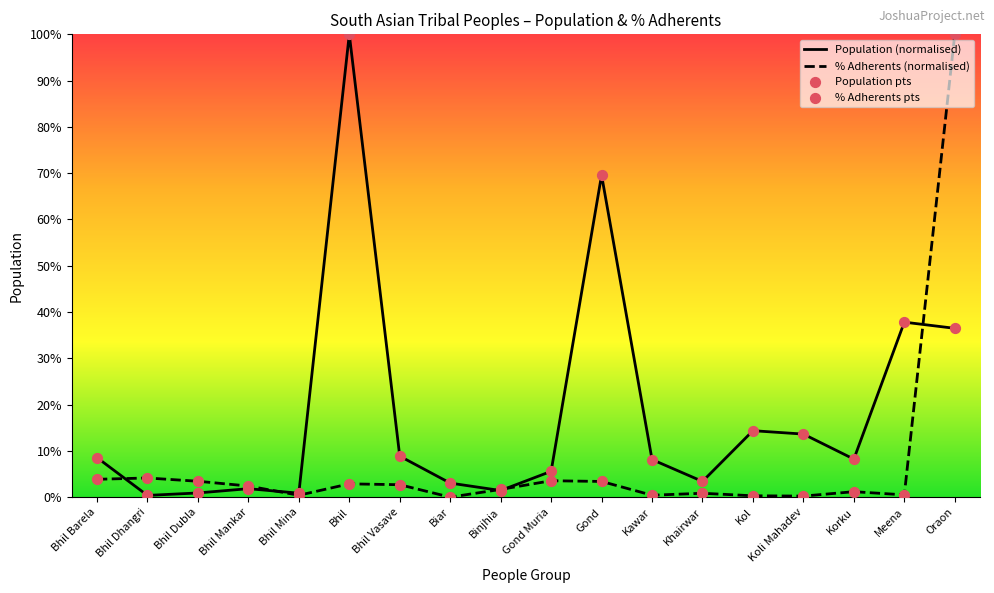

Which series reaches the maximum Y coordinate?

Population (normalised)